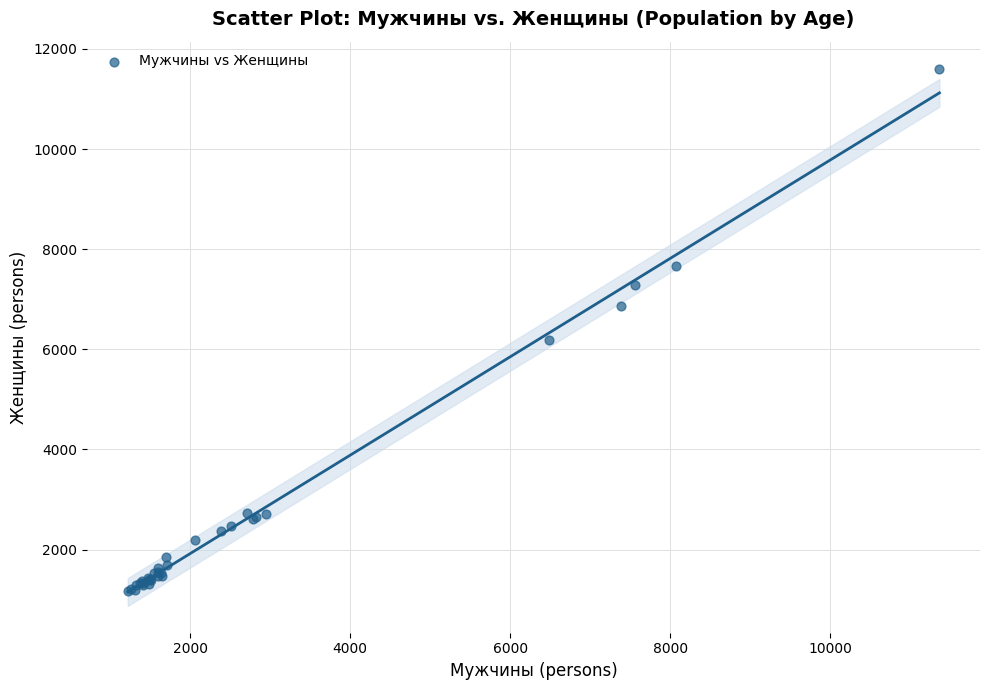

What Y value in the scatter plot is closest to 6386?

6194